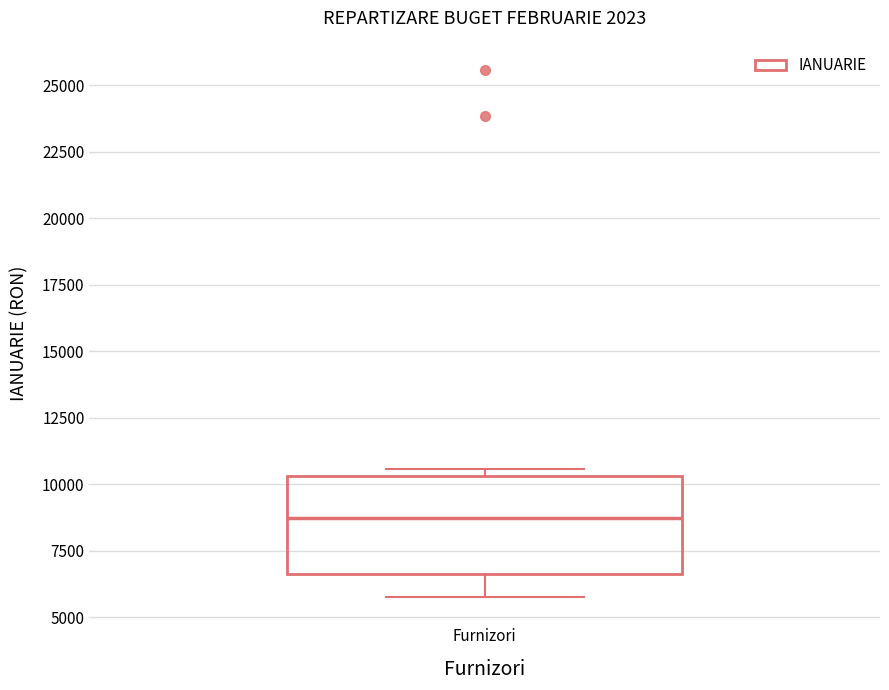

Read this box plot against the y-axis: the position of the median line, the range covered by the box, and the ends of both whiskers. The values are not printed on the chart, so give them approximately, as read against the axis.

median 9000, box 6500 to 10500, whiskers 6000 to 10500 (just above the box's upper edge)